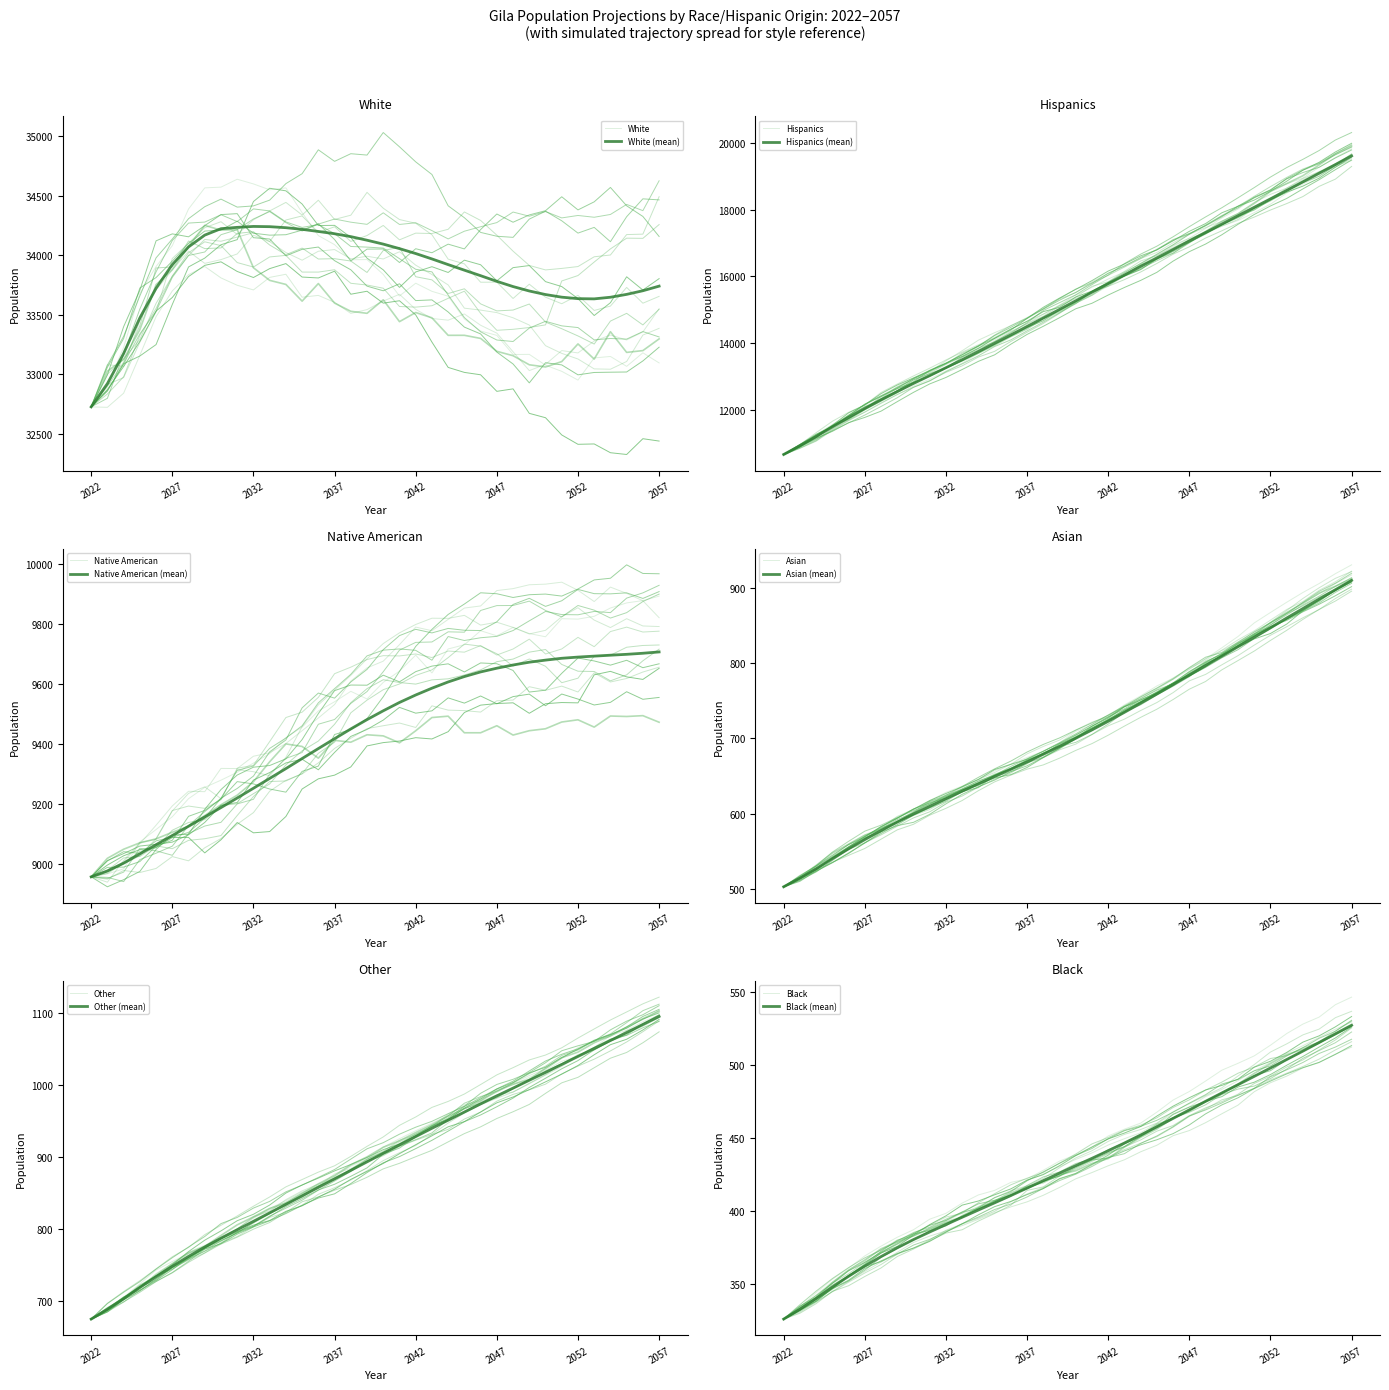

At which label does White reach its peak?

2032